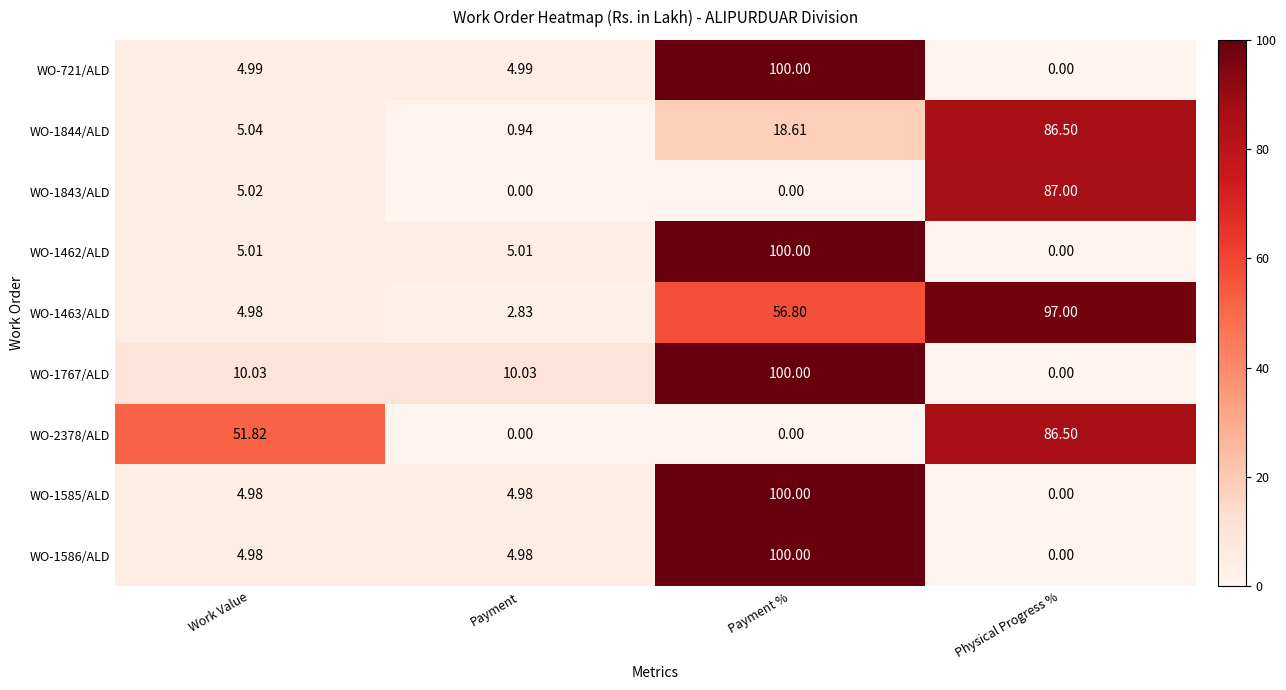

Between Work Value and Physical Progress %, which series saw the biggest shift?

WO-1463/ALD